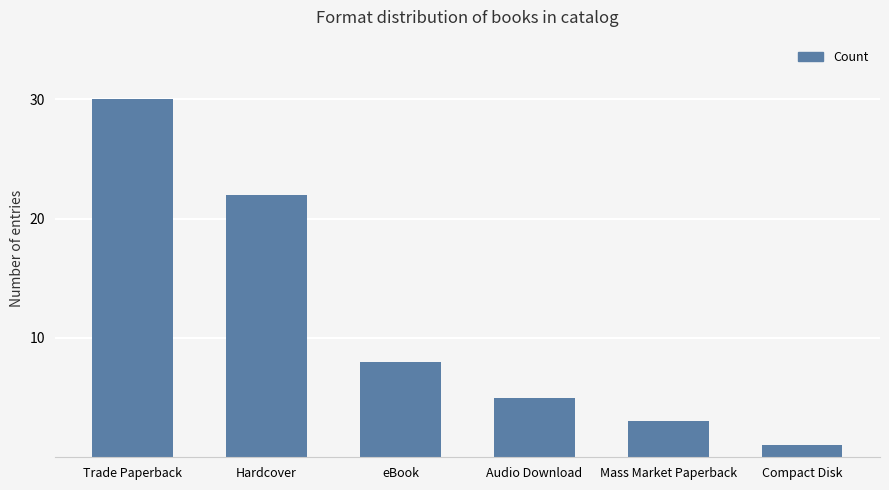

Which label corresponds to the largest value in the chart?

Trade Paperback